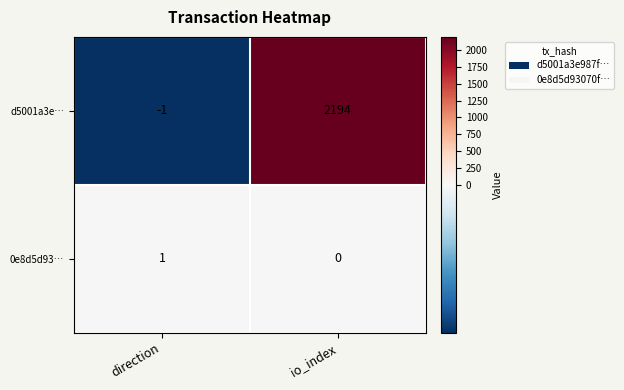

Read the d5001a3e… value at io_index, to the nearest 10.

2190